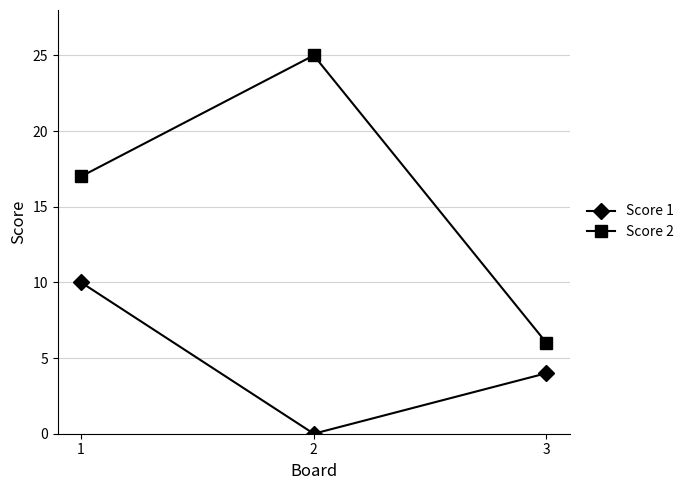

Reading left to right, what are all the values shown in this chart?

Score 1: 1=10	2=0	3=4
Score 2: 1=17	2=25	3=6